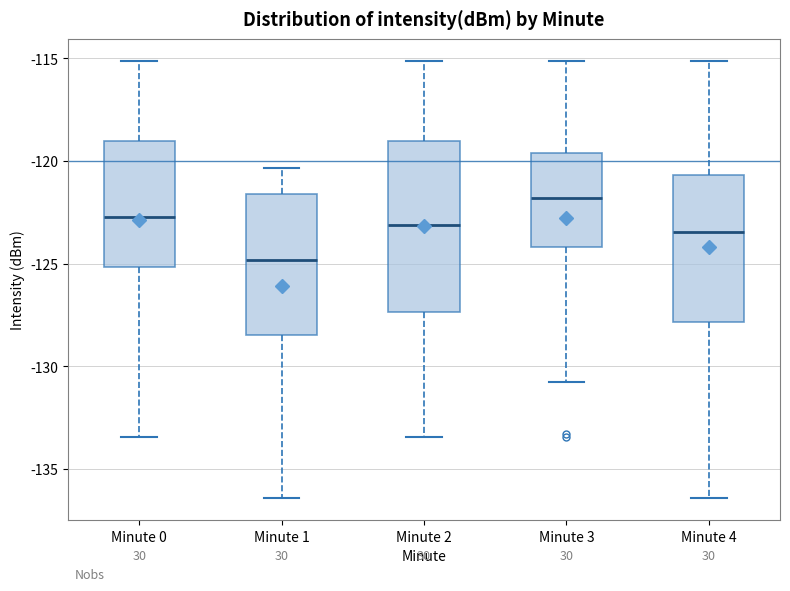

Which box has the highest median line?

Minute 3